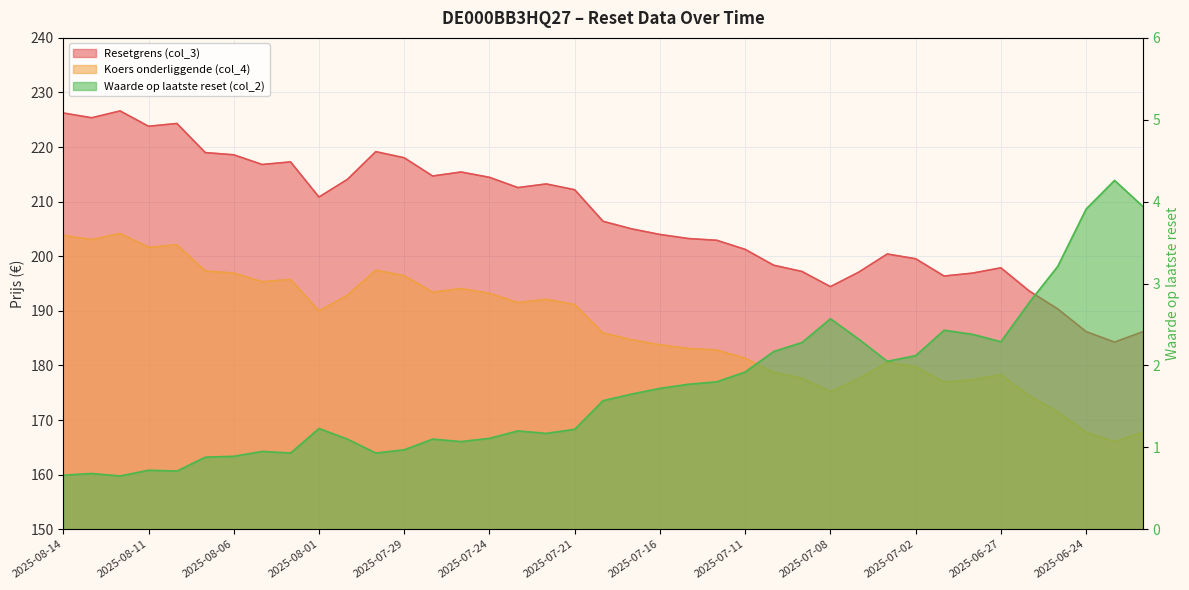

Where is Resetgrens (col_3) nearest to the value 205?

2025-07-17